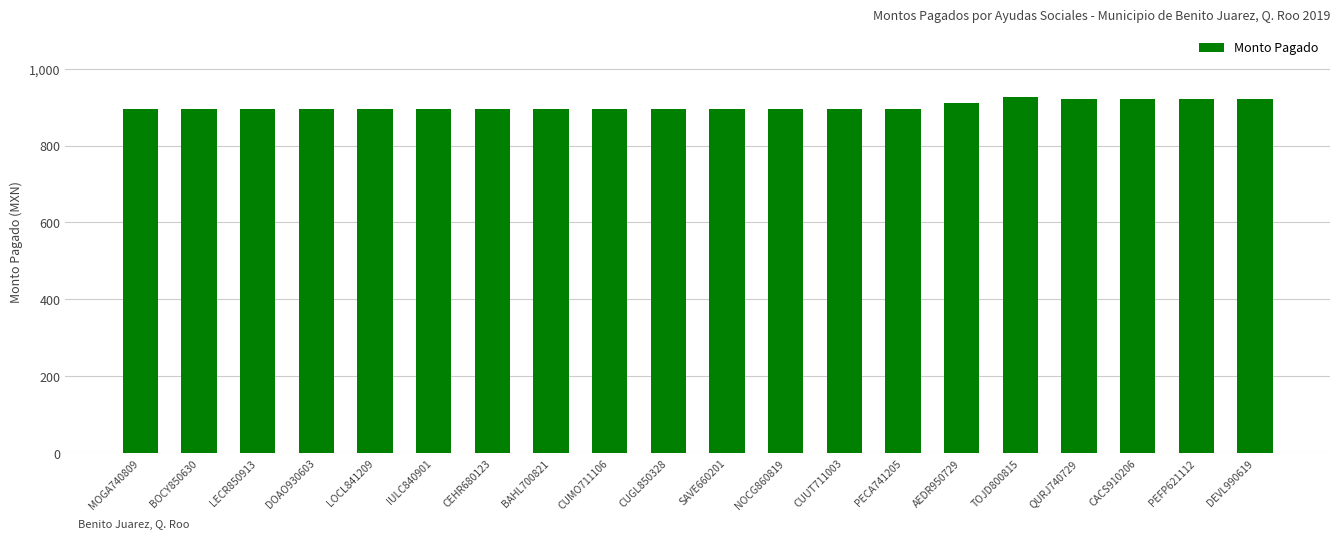

What is the sum of the values at CEHR680123 and IULC840901?

1790.0